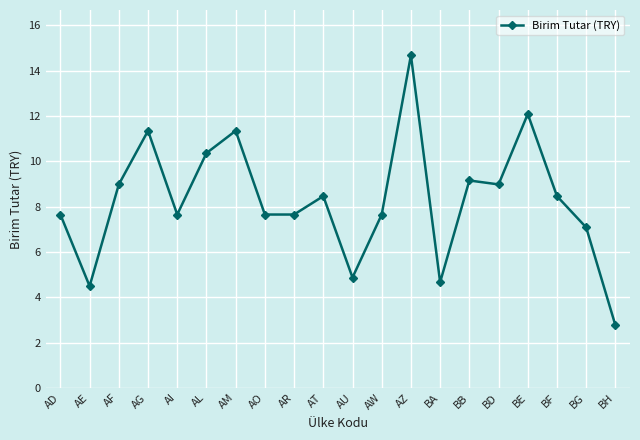

Where does the data first go above 8?

AF